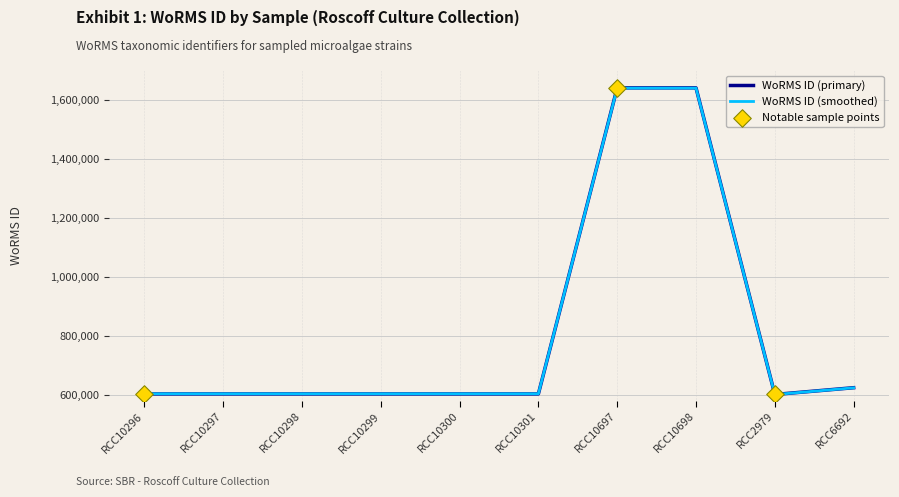

Between RCC10296 and RCC10697, which series saw the biggest shift?

WoRMS ID (primary)